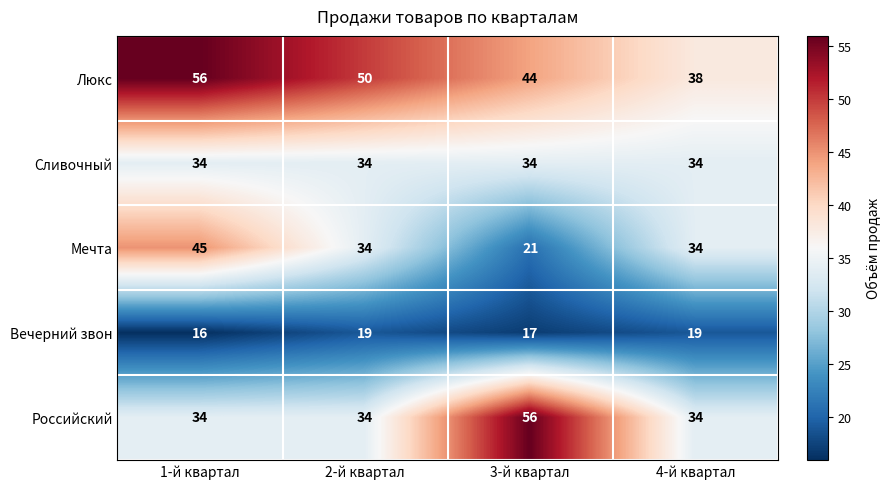

What is the average value of the Мечта series?

34